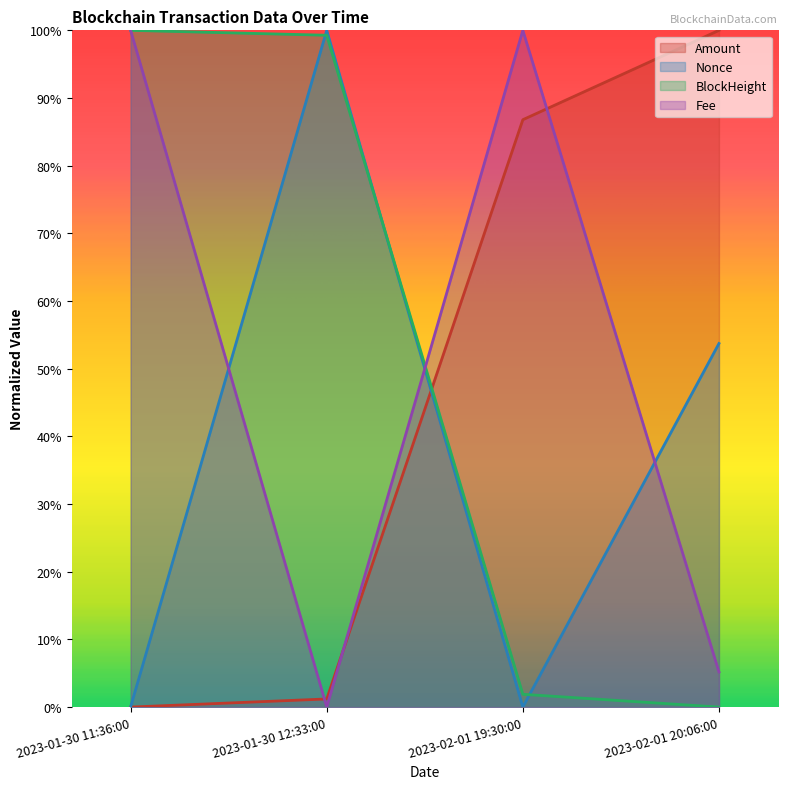

After their last crossing, which series has the higher values: Fee or Amount?

Amount